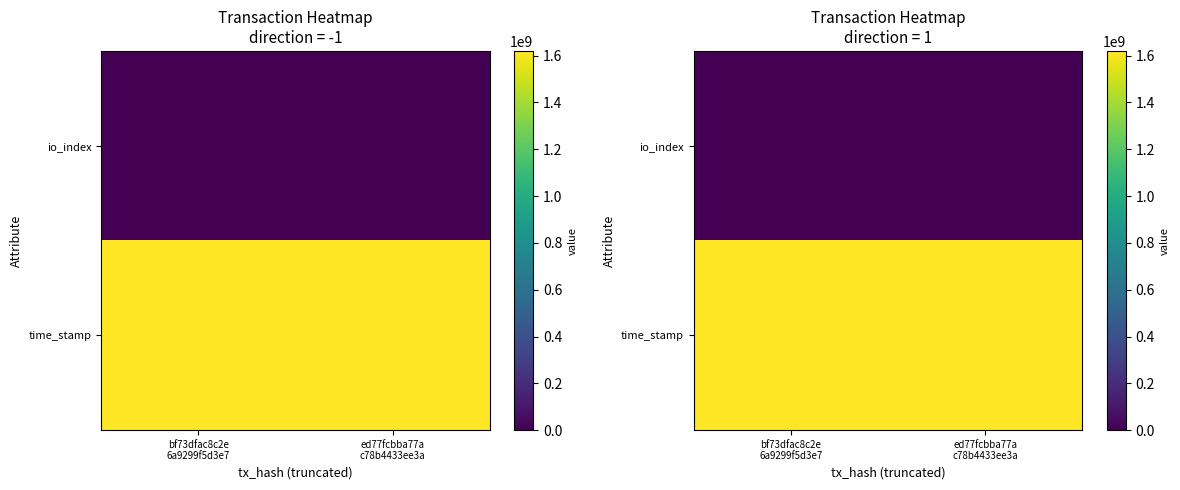

How many time_stamp values are between 1620162113 and 1620162593?

2